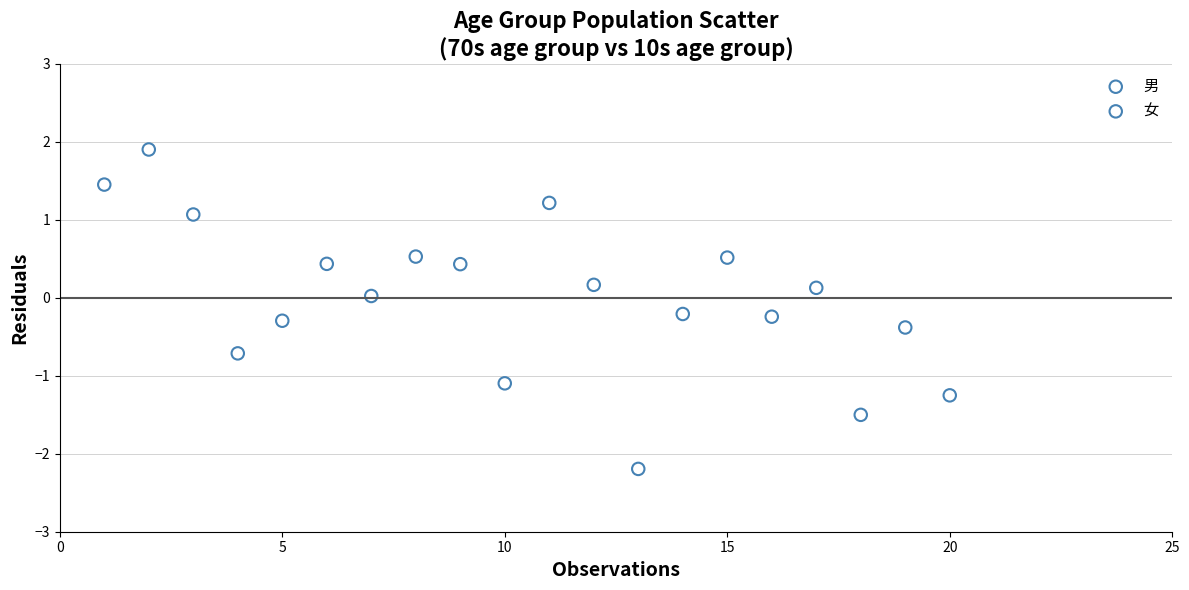

Which series has the widest spread of Y values?

女